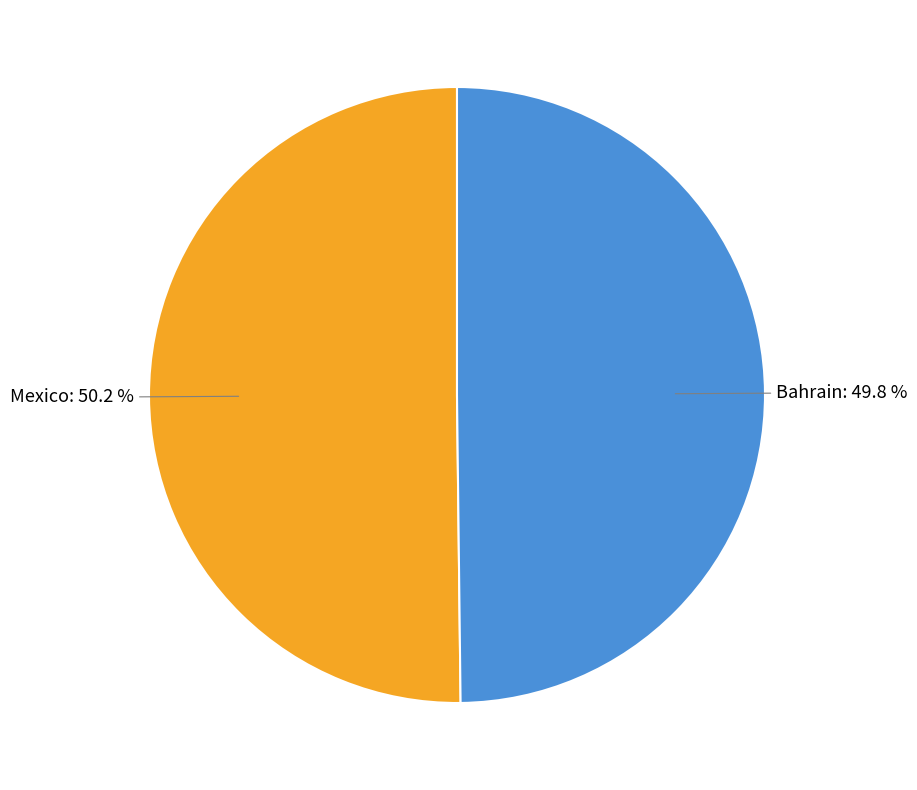

Is there any slice that represents more than half of the pie?

Yes